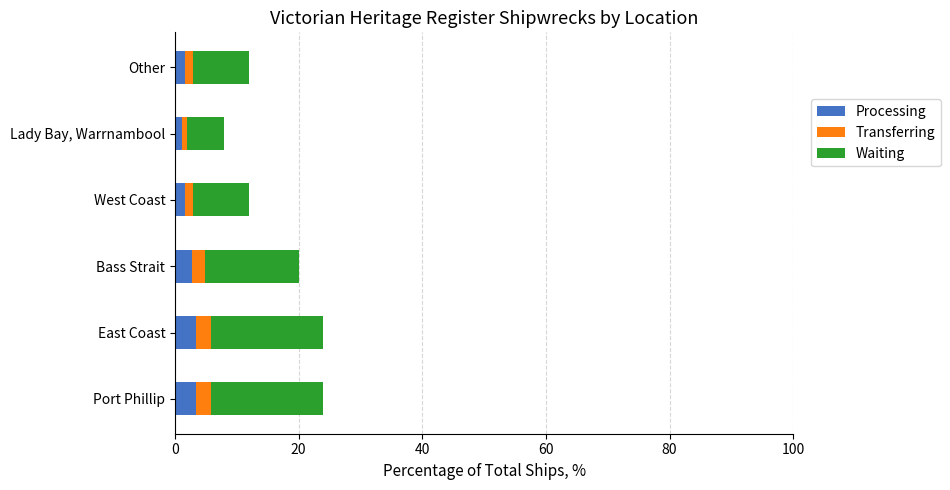

What is the total value across all series at Port Phillip?

24.0